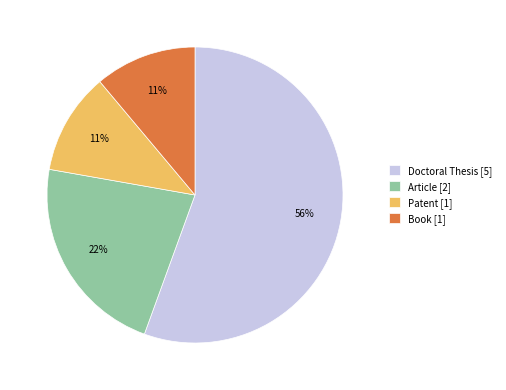

Is there a majority slice in this chart?

Yes